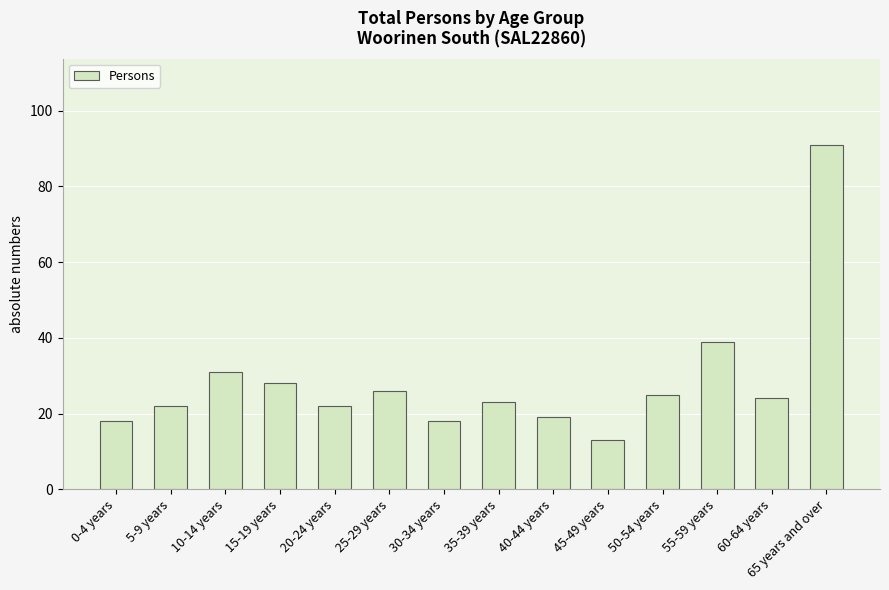

What is the ratio of the value at 50-54 years to the value at 20-24 years?

1.1